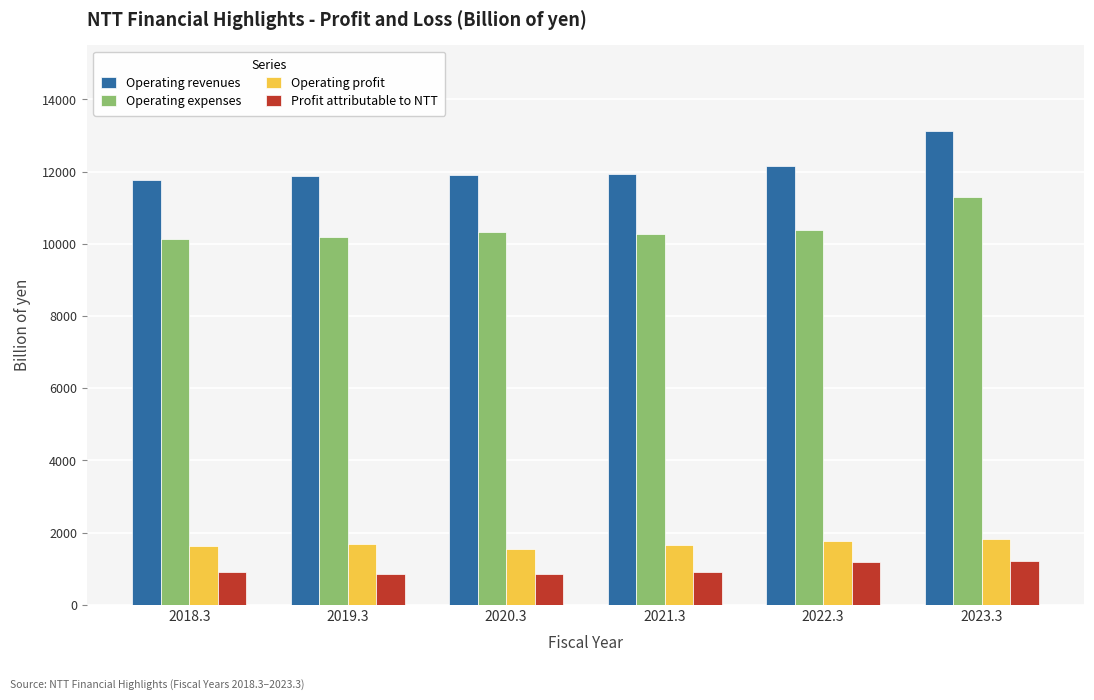

What is the label of the 2nd bar from the left?

2019.3